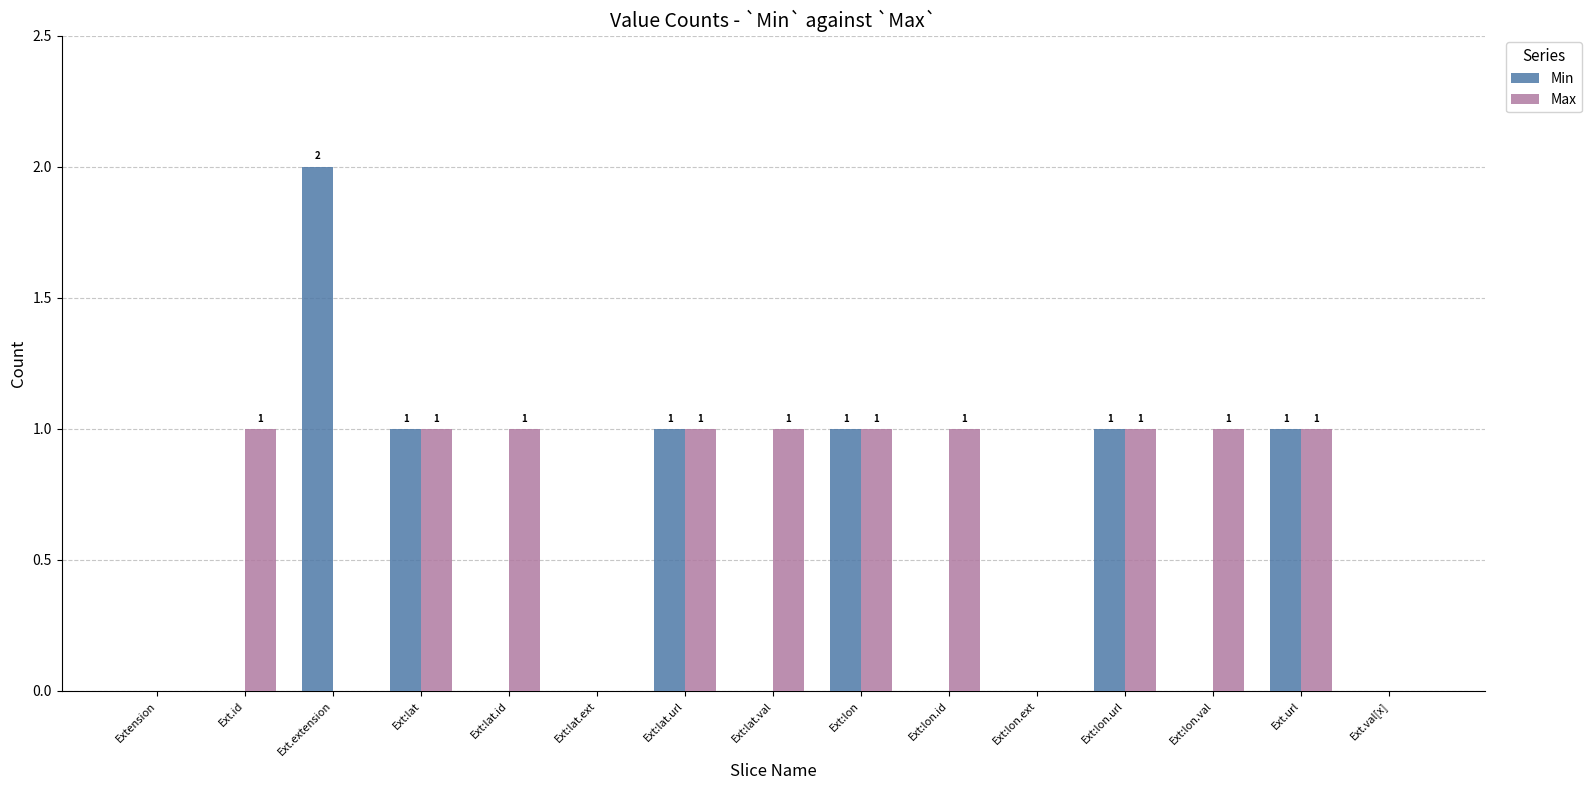

What is the approximate value of Max at Ext:lon?

1